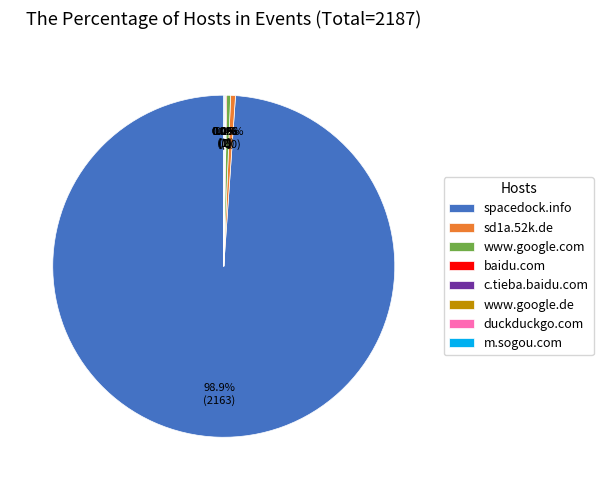

Which category accounts for the majority?

spacedock.info